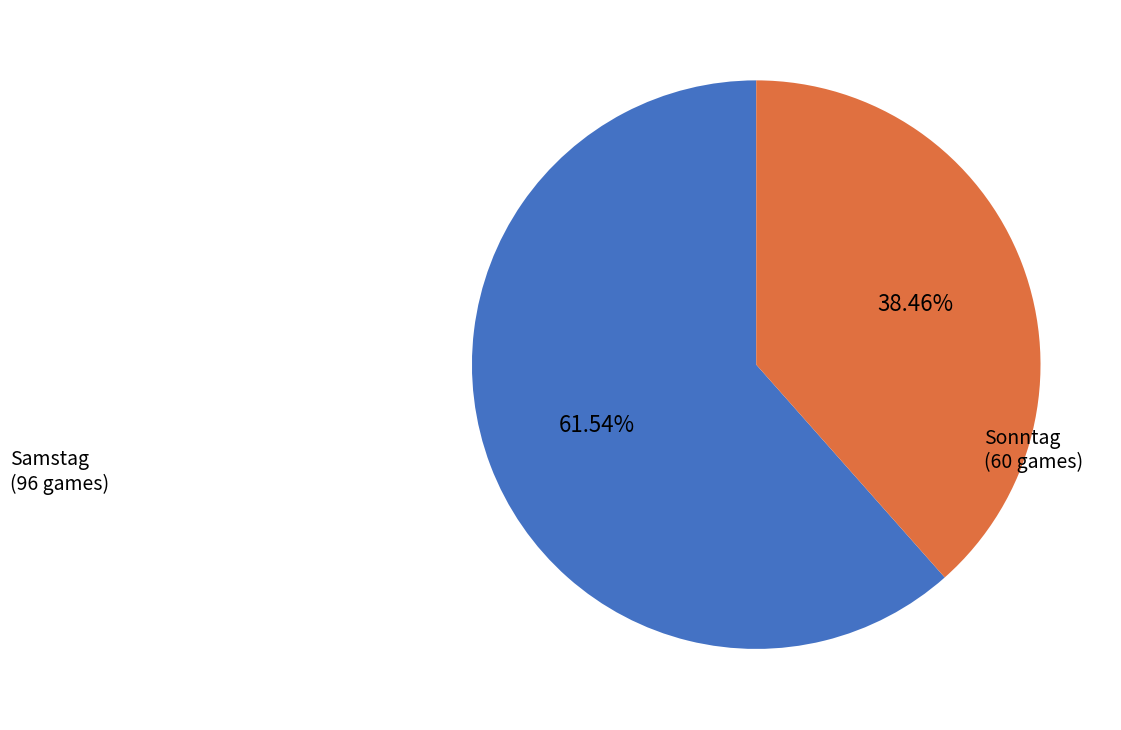

What is the total percentage of Sonntag and Samstag?

100.0%